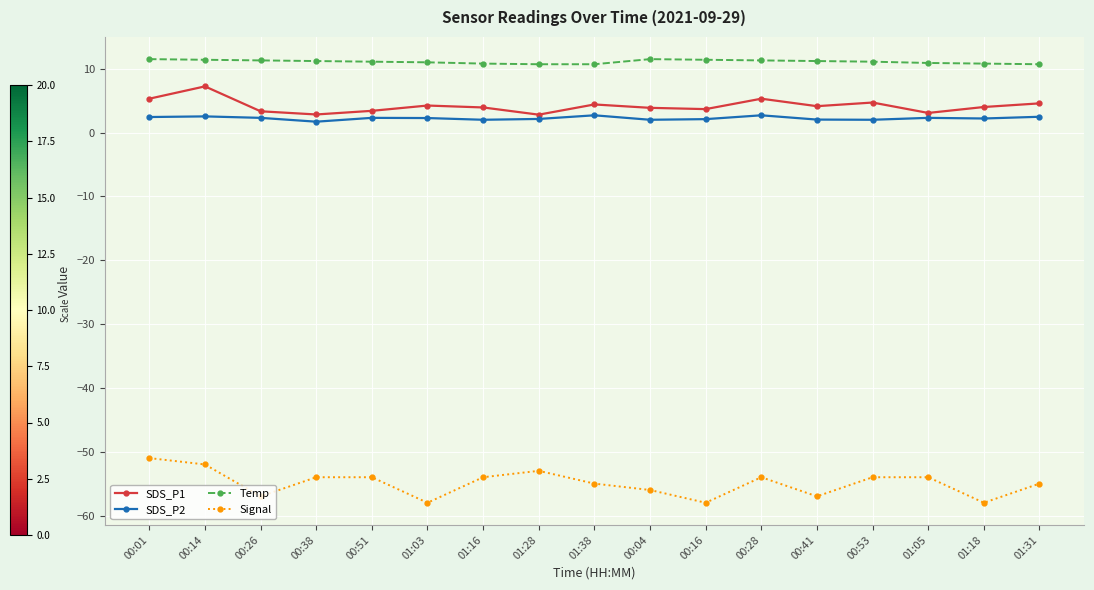

Where is the first local minimum for Signal?

00:26